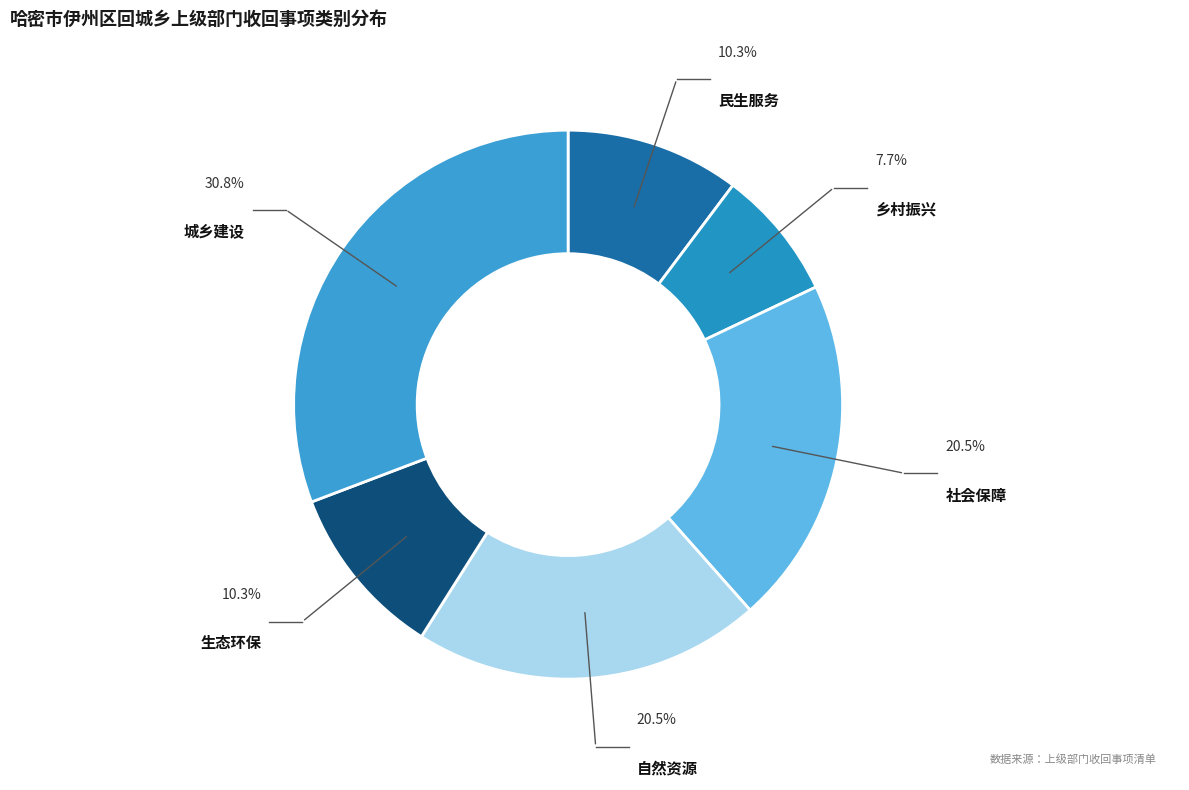

Is there a majority slice in this chart?

No